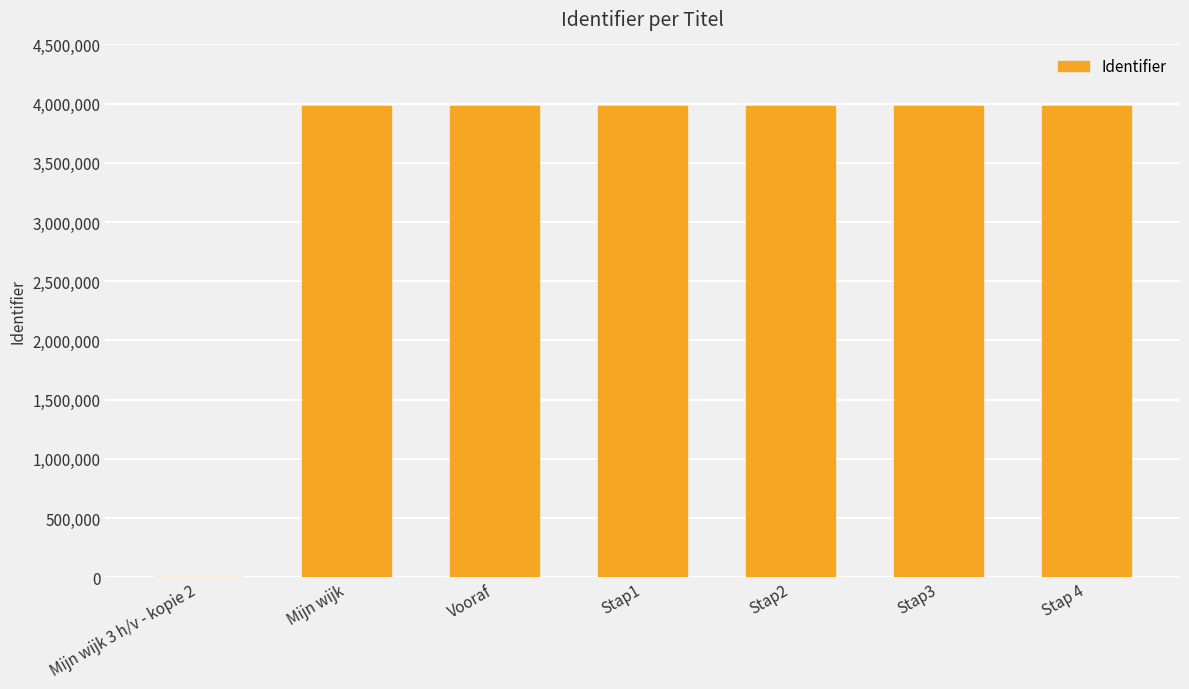

The chart shows a value of 0 at Mijn wijk 3 h/v - kopie 2. True or false?

True